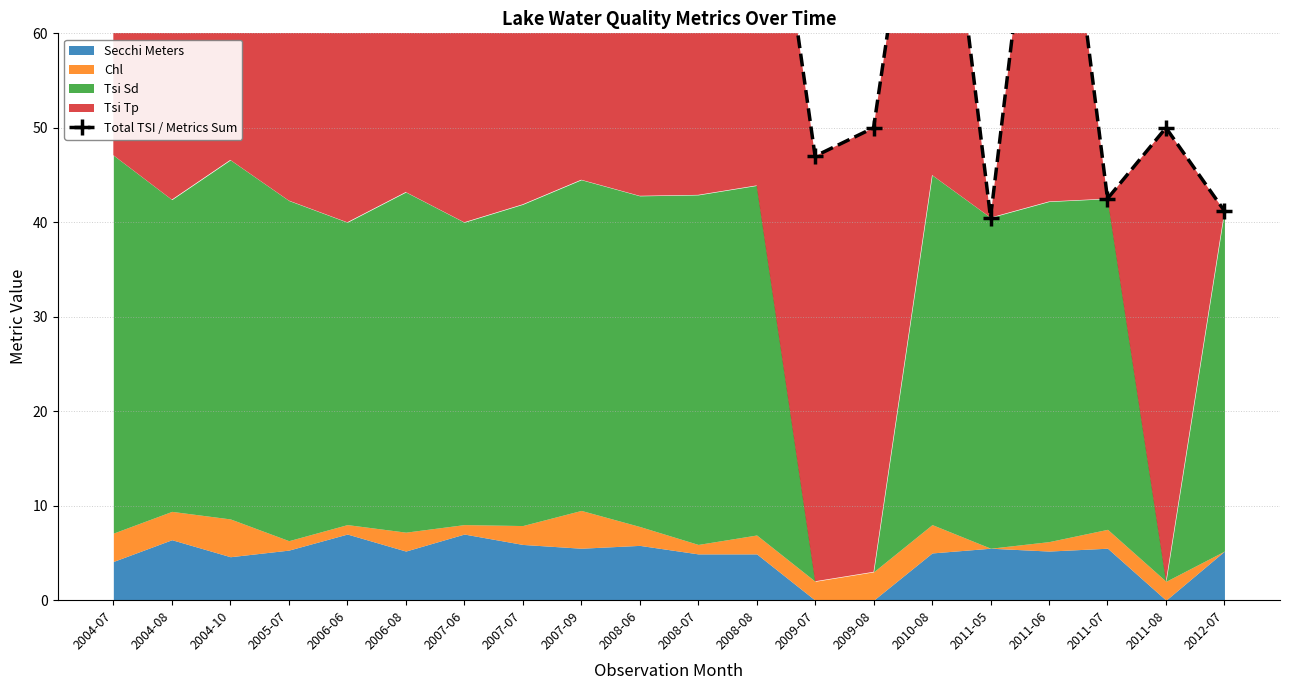

How many values exceed 86?

10